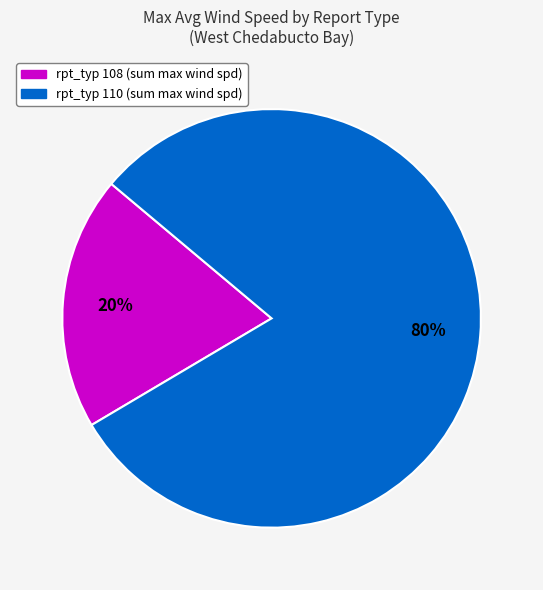

Is there any slice that represents more than half of the pie?

Yes